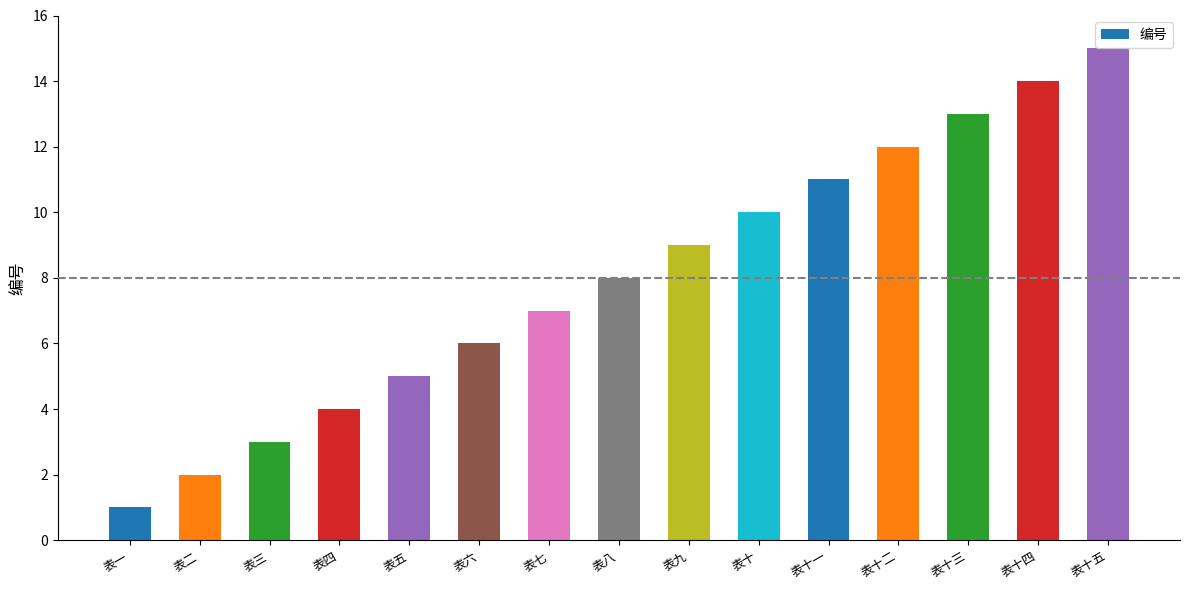

Approximately how many times larger is the value at 表十四 compared to 表九?

1.6